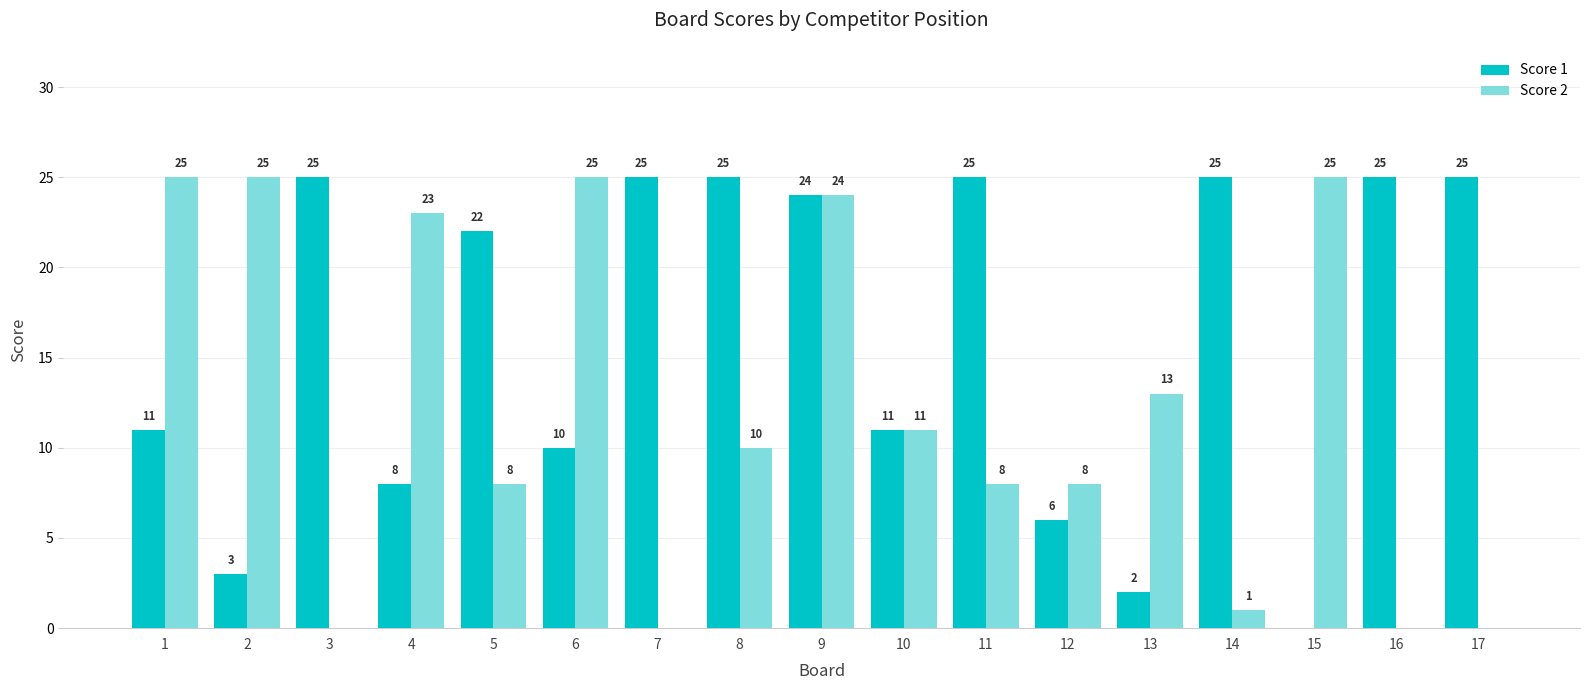

Are the bars horizontal?

No